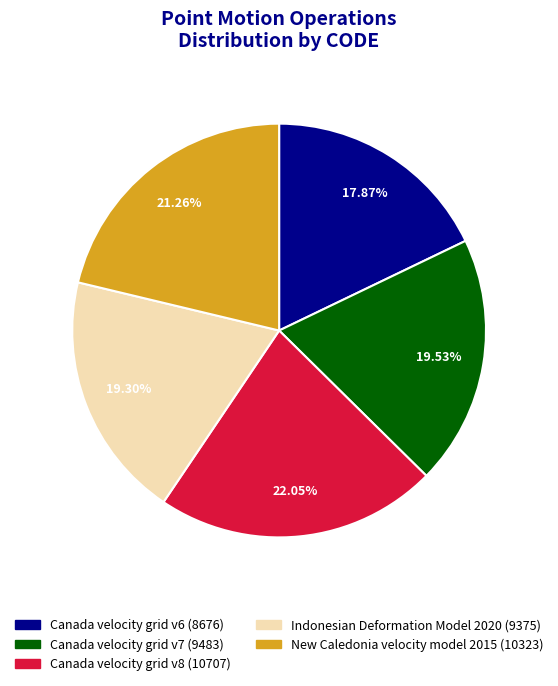

To the nearest percent, what is the difference between the Canada velocity grid v8 and Indonesian Deformation Model 2020 slice percentages?

3%